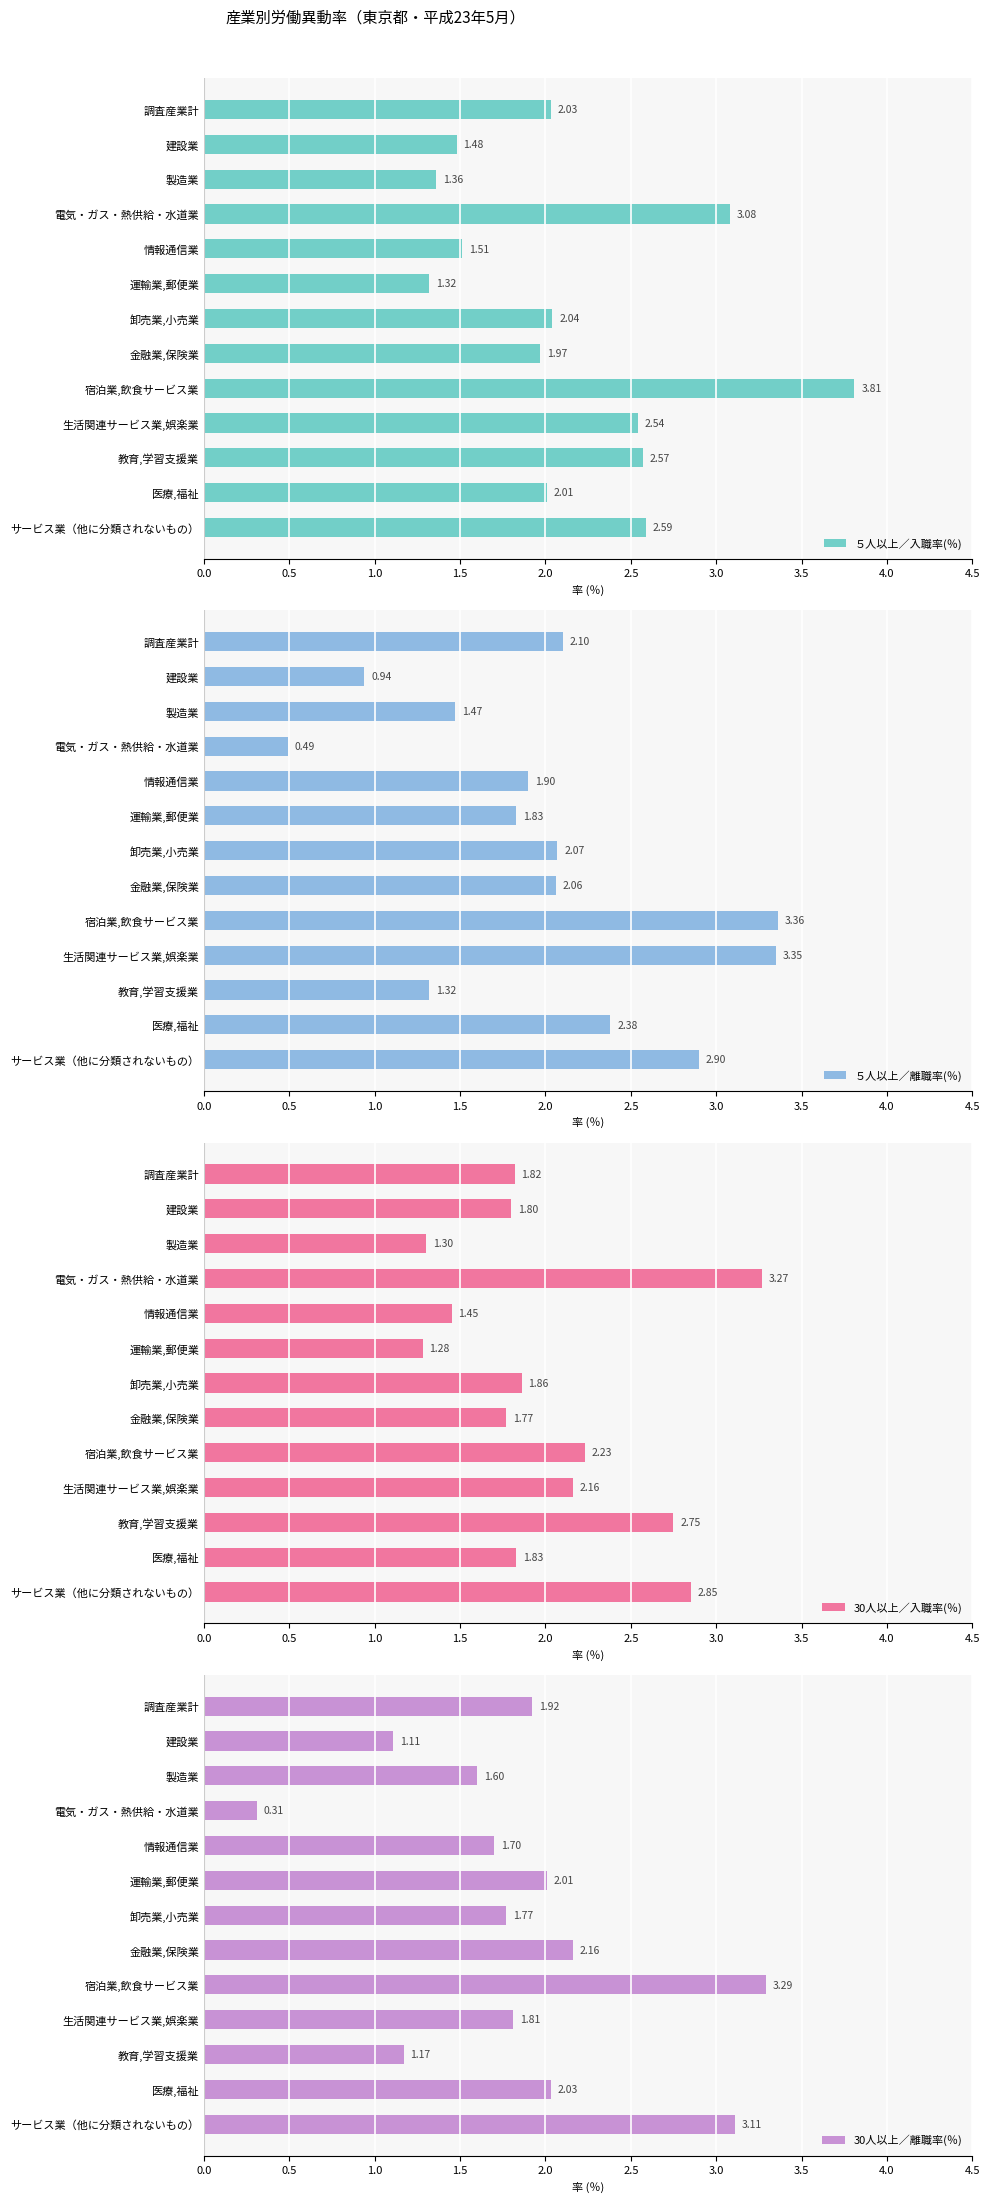

The value of ５人以上／入職率(％) at サービス業（他に分類されないもの） is 2.6. True or false?

True